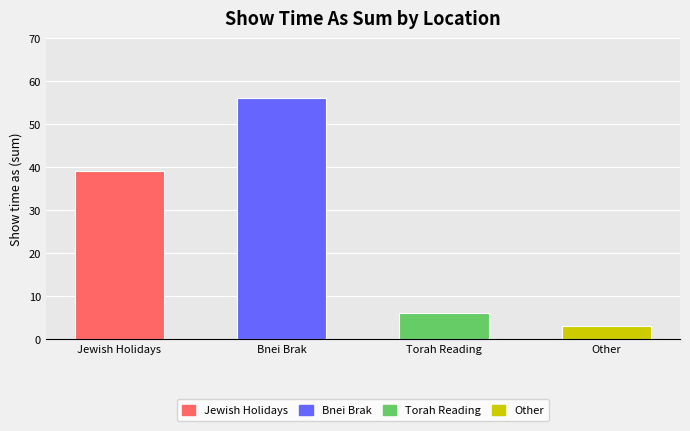

Which label corresponds to the largest value in the chart?

Bnei Brak